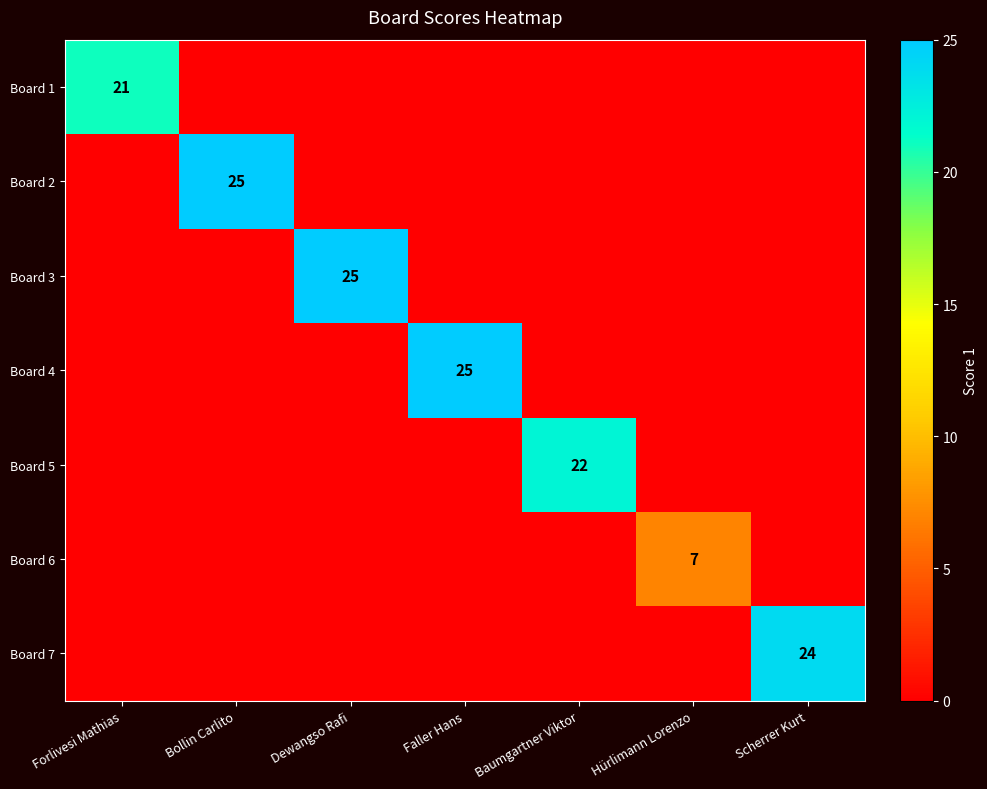

Which label corresponds to the largest value in the chart?

Bollin Carlito